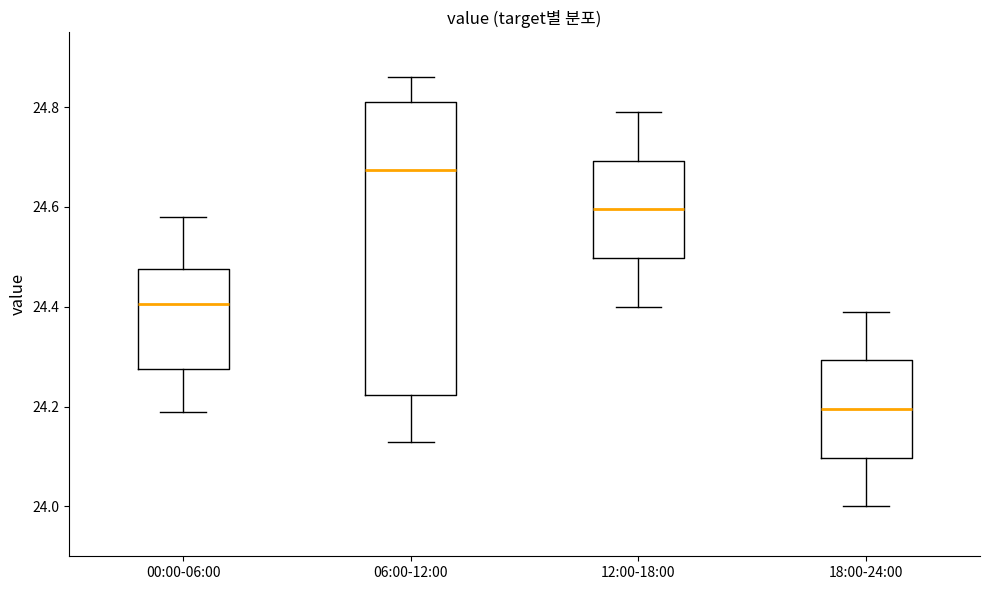

Which box's median line is the lowest?

18:00-24:00